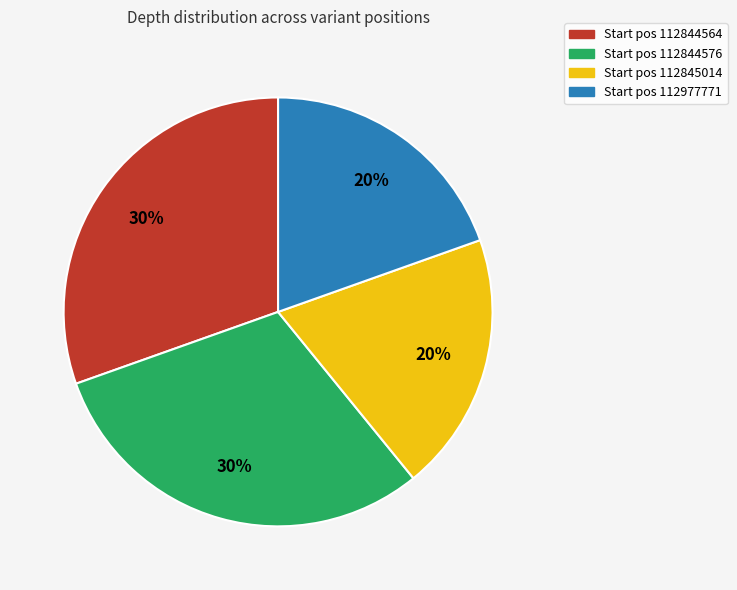

What percentage is the Start pos 112844564 slice, to the nearest percent?

30%